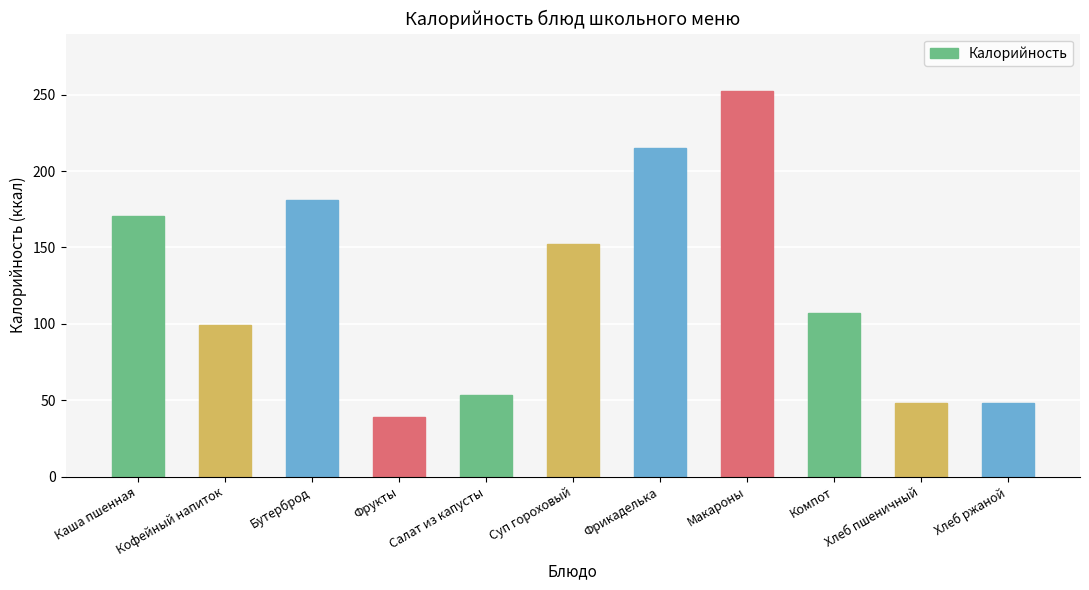

What is the smallest value displayed?

39.3